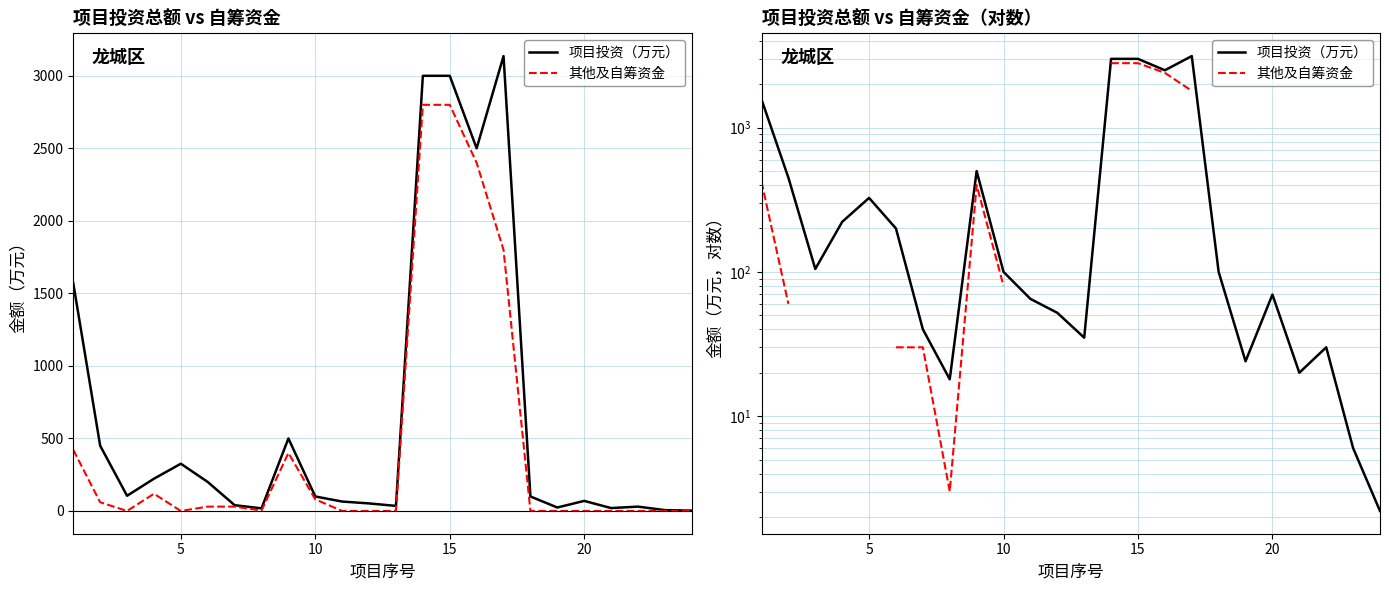

At 14, list the series in order from smallest to largest.

其他及自筹资金, 项目投资（万元）